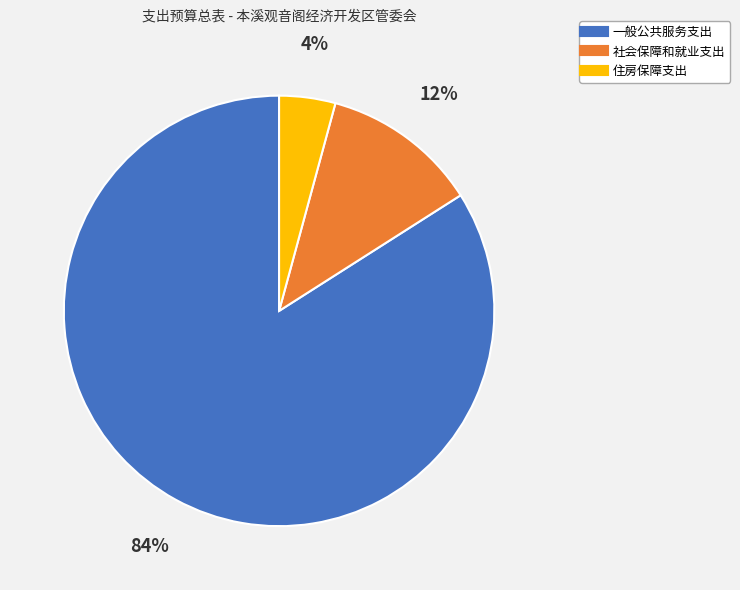

Is it true that 社会保障和就业支出 is 12% of the pie?

True